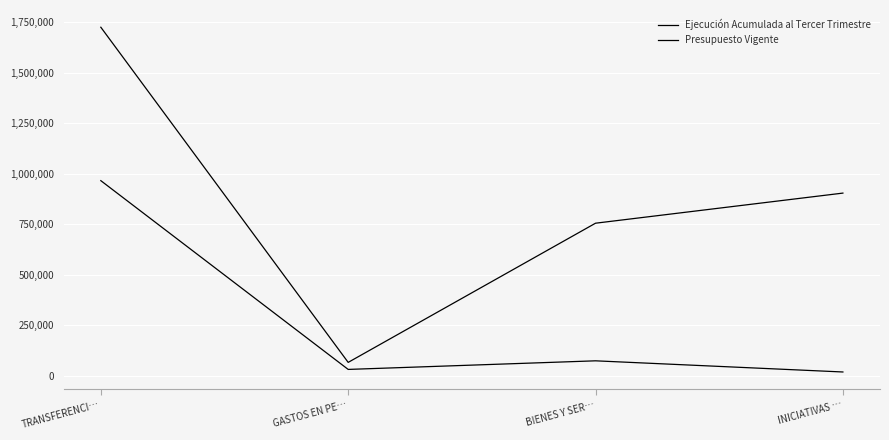

Does the chart have visible grid lines?

Yes